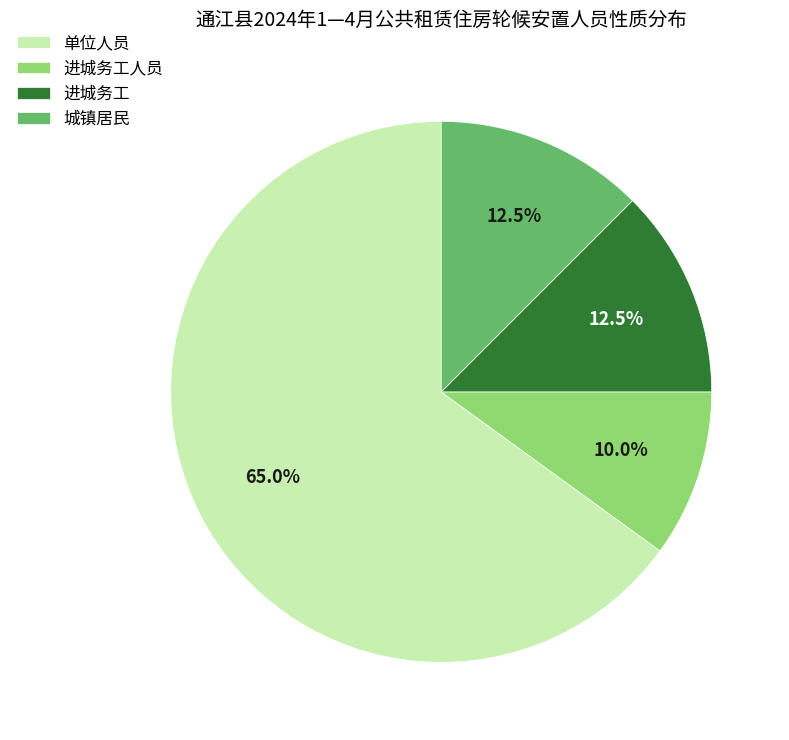

Which slice is the smallest?

进城务工人员